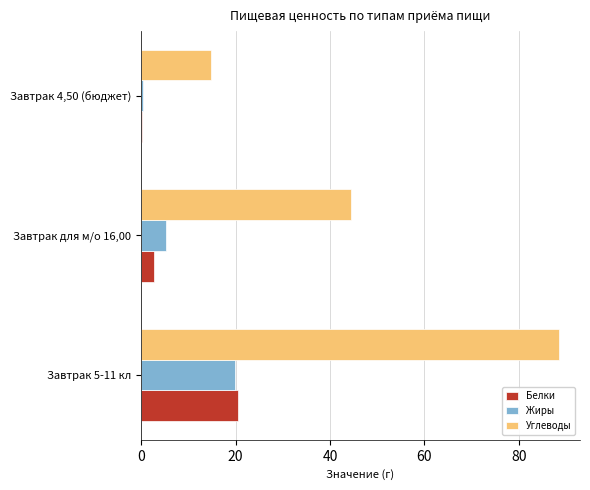

What is the highest value of the Белки series?

20.4